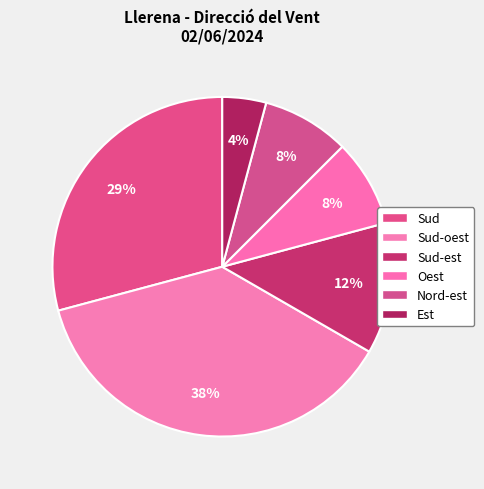

What portion of the pie excludes Sud?

70.8%